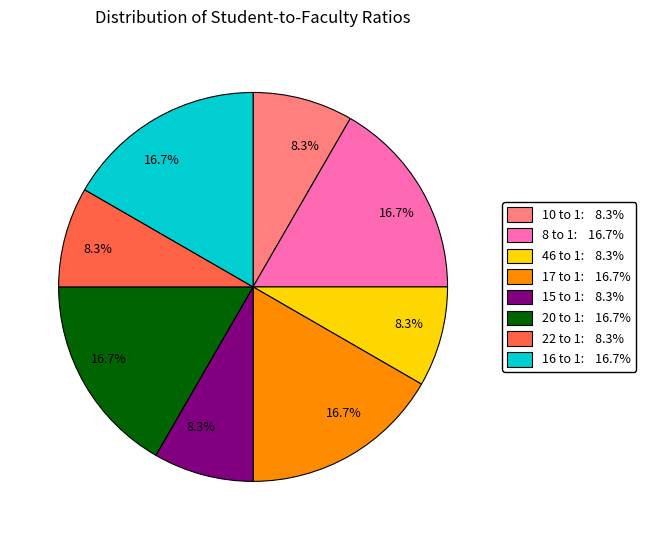

How many segments does this pie chart have?

8